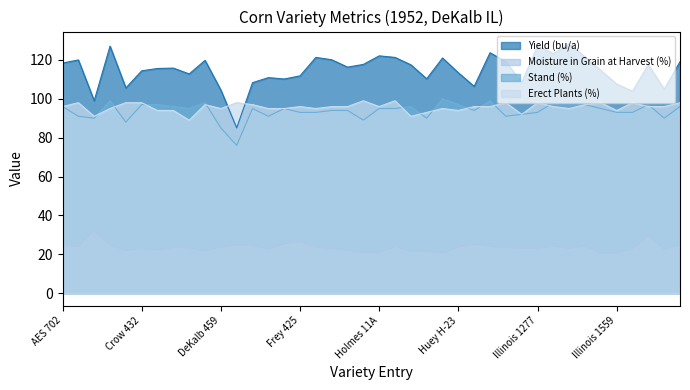

What is the sum of the Yield (bu/a) values at Farmcraft FC-42 and Illinois 1280?

238.4